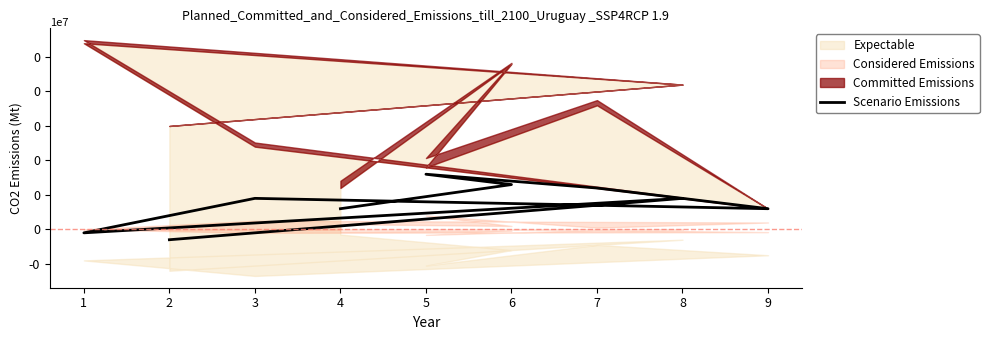

True or false: the data shows -179932 at 2.

False